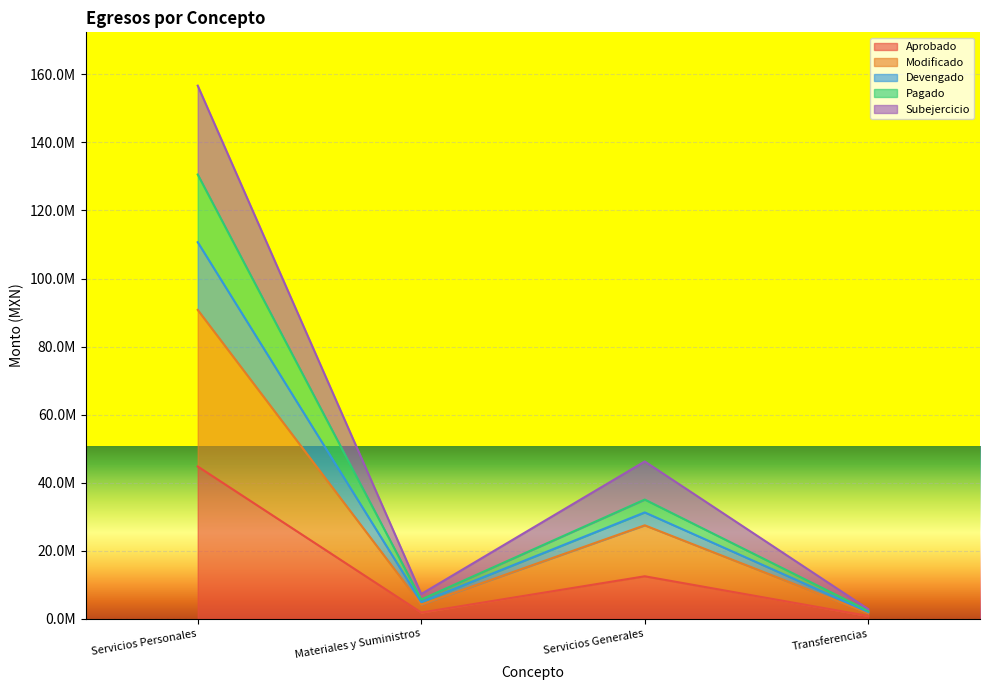

How many data points in Subejercicio are less than 46245747?

2